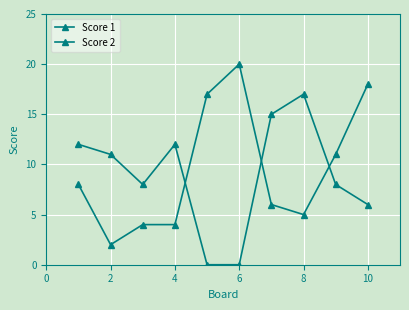

How many lines are shown in the chart?

2